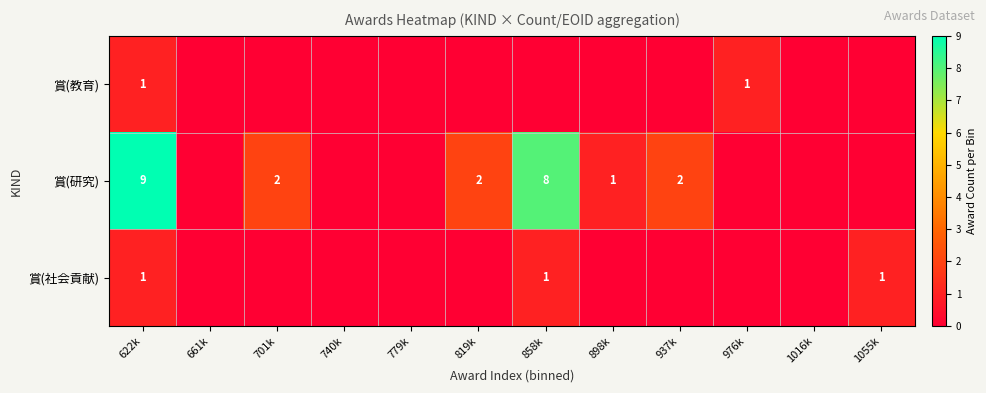

What is the total value across all series at 622k?

11